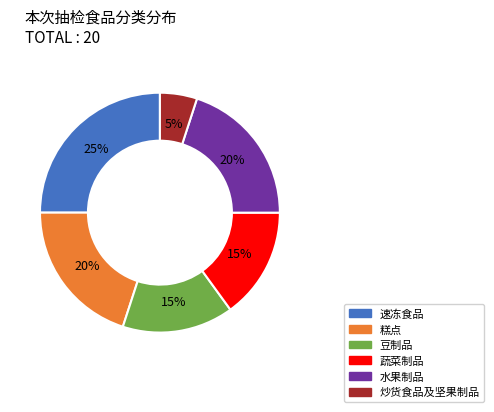

Is there a majority slice in this chart?

No